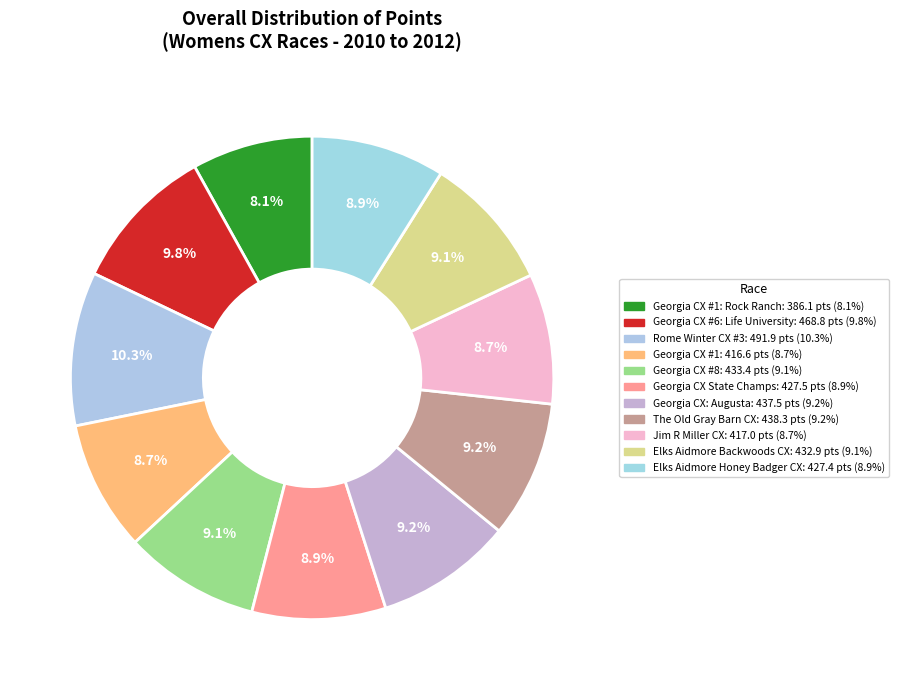

Which slice is the largest?

Rome Winter CX #3